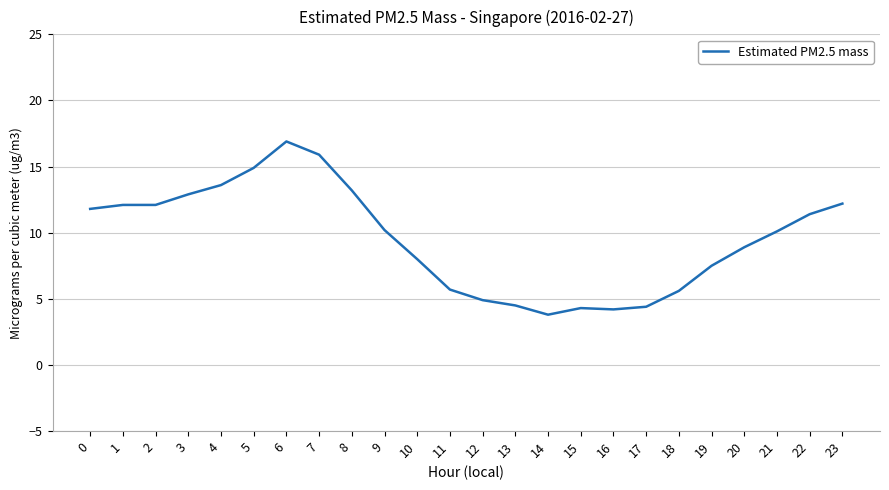

The value at 1 is 7.0. True or false?

False